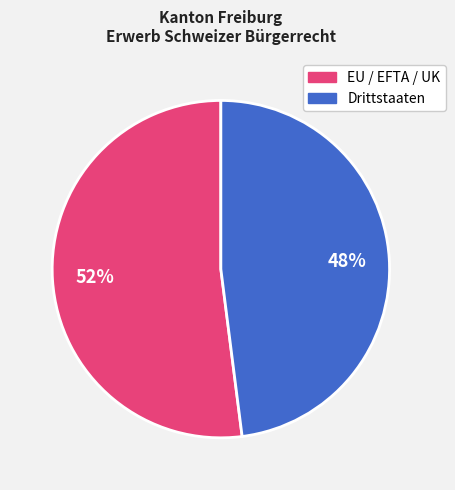

How many slices are in this pie chart?

2